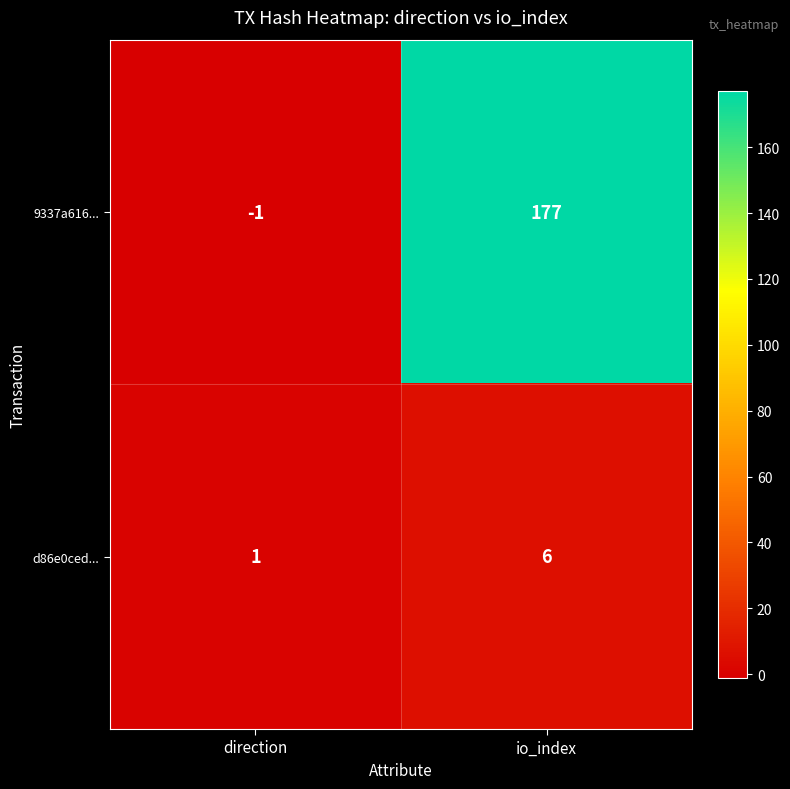

Which series has the largest total across all categories?

9337a616...